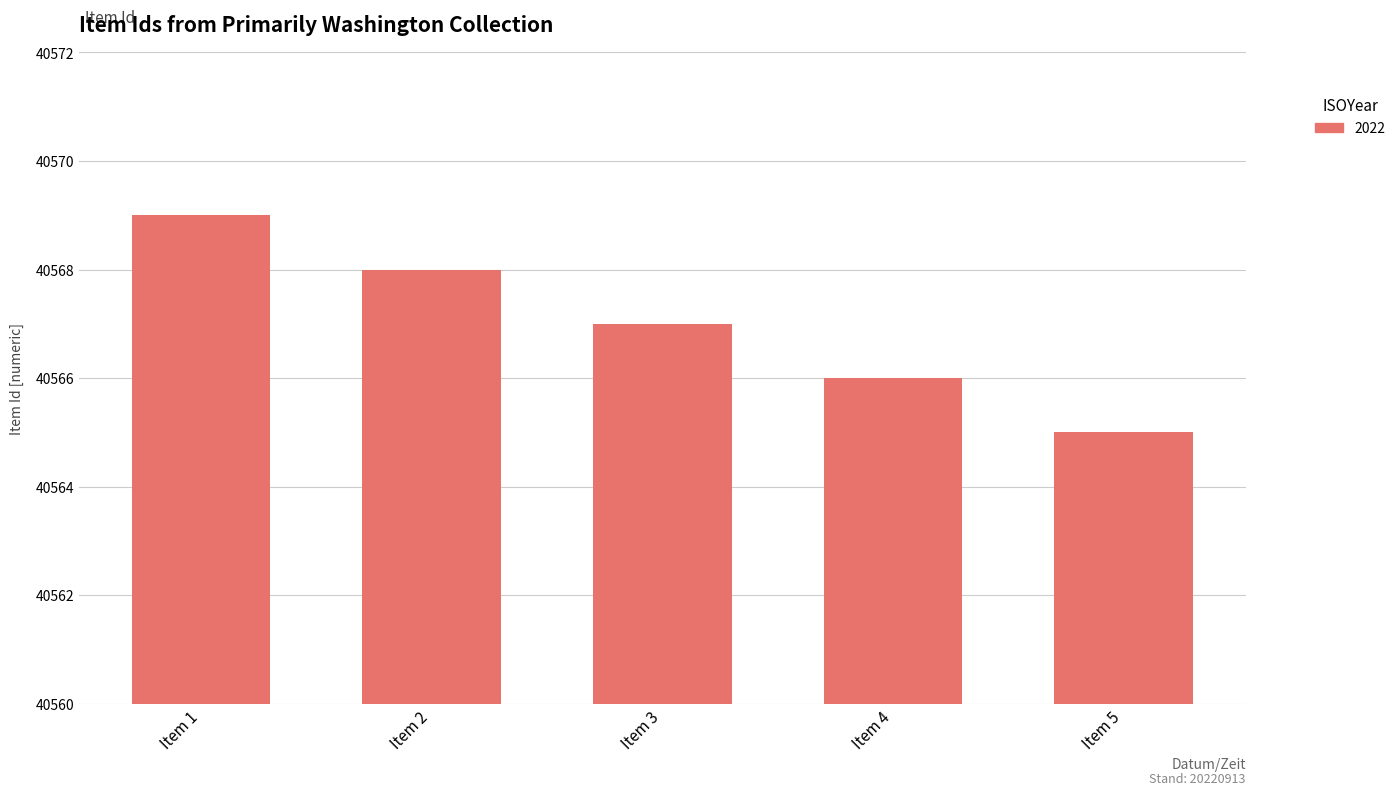

Reading left to right, transcribe all the data shown in this chart.

Item 1=40569	Item 2=40568	Item 3=40567	Item 4=40566	Item 5=40565